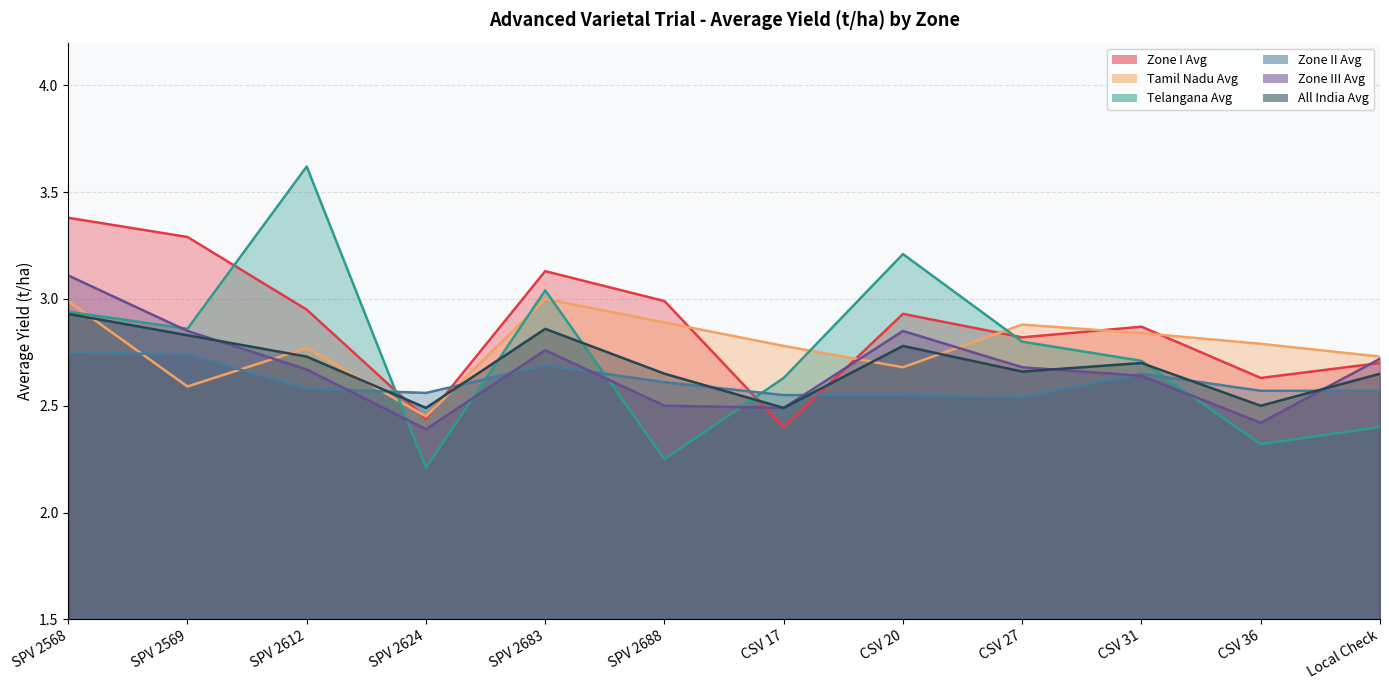

How many intersections are there between Telangana Avg and Tamil Nadu Avg?

6